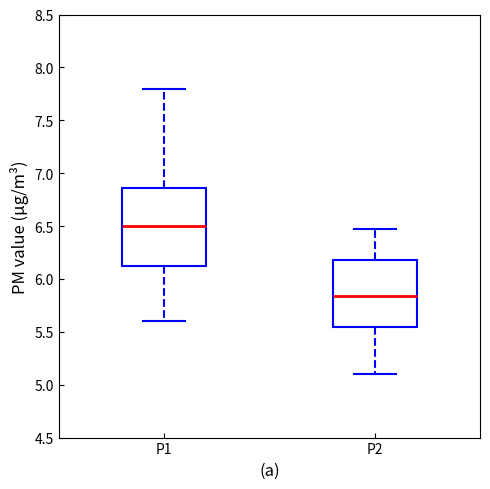

Which box is the tallest, from its lower edge to its upper edge?

P1